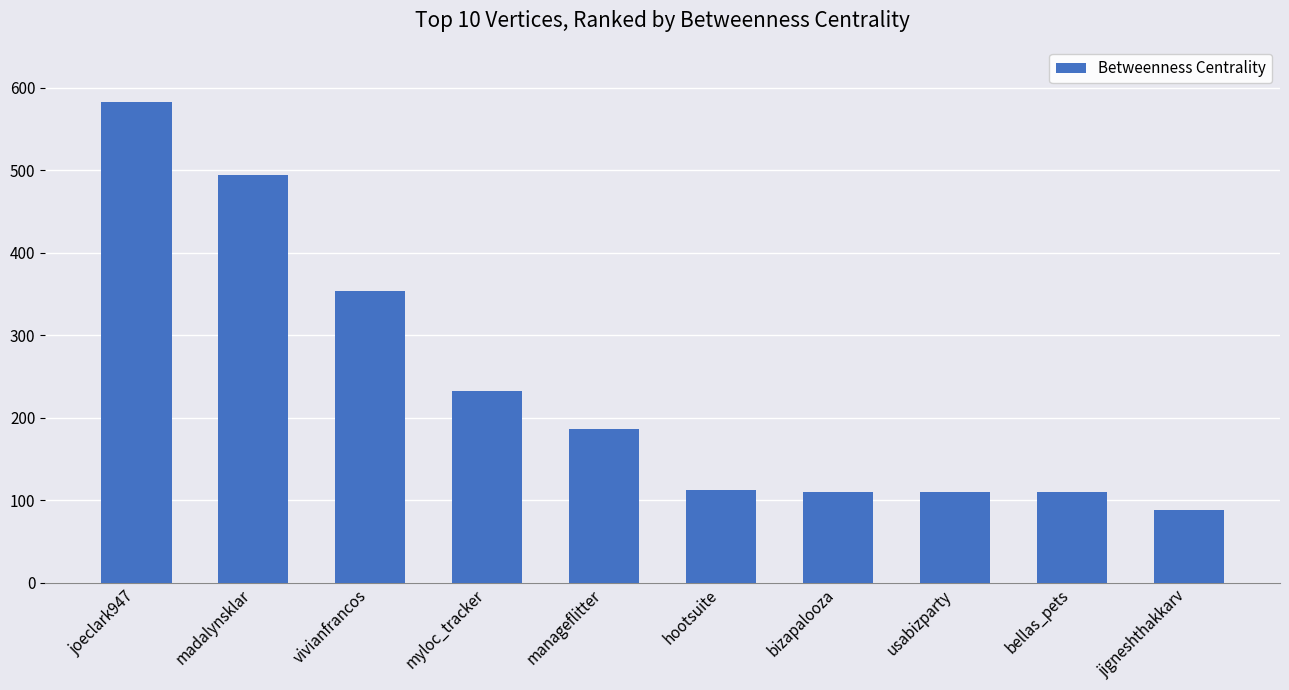

What is the label of the 7th bar from the right?

myloc_tracker